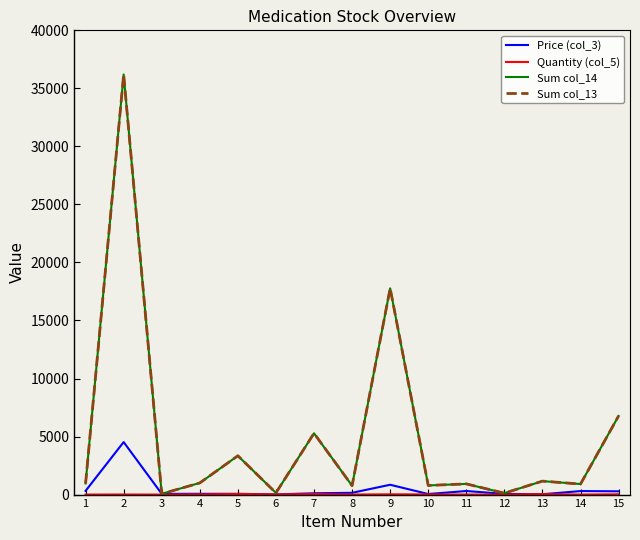

Between 10 and 11, which series saw the biggest shift?

Price (col_3)